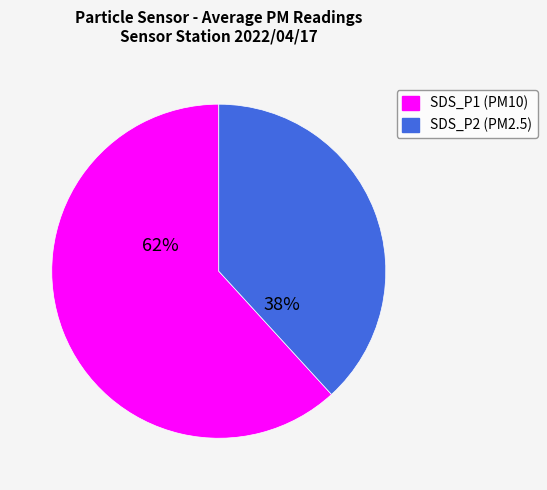

Which has a higher value, SDS_P2 or SDS_P1?

SDS_P1